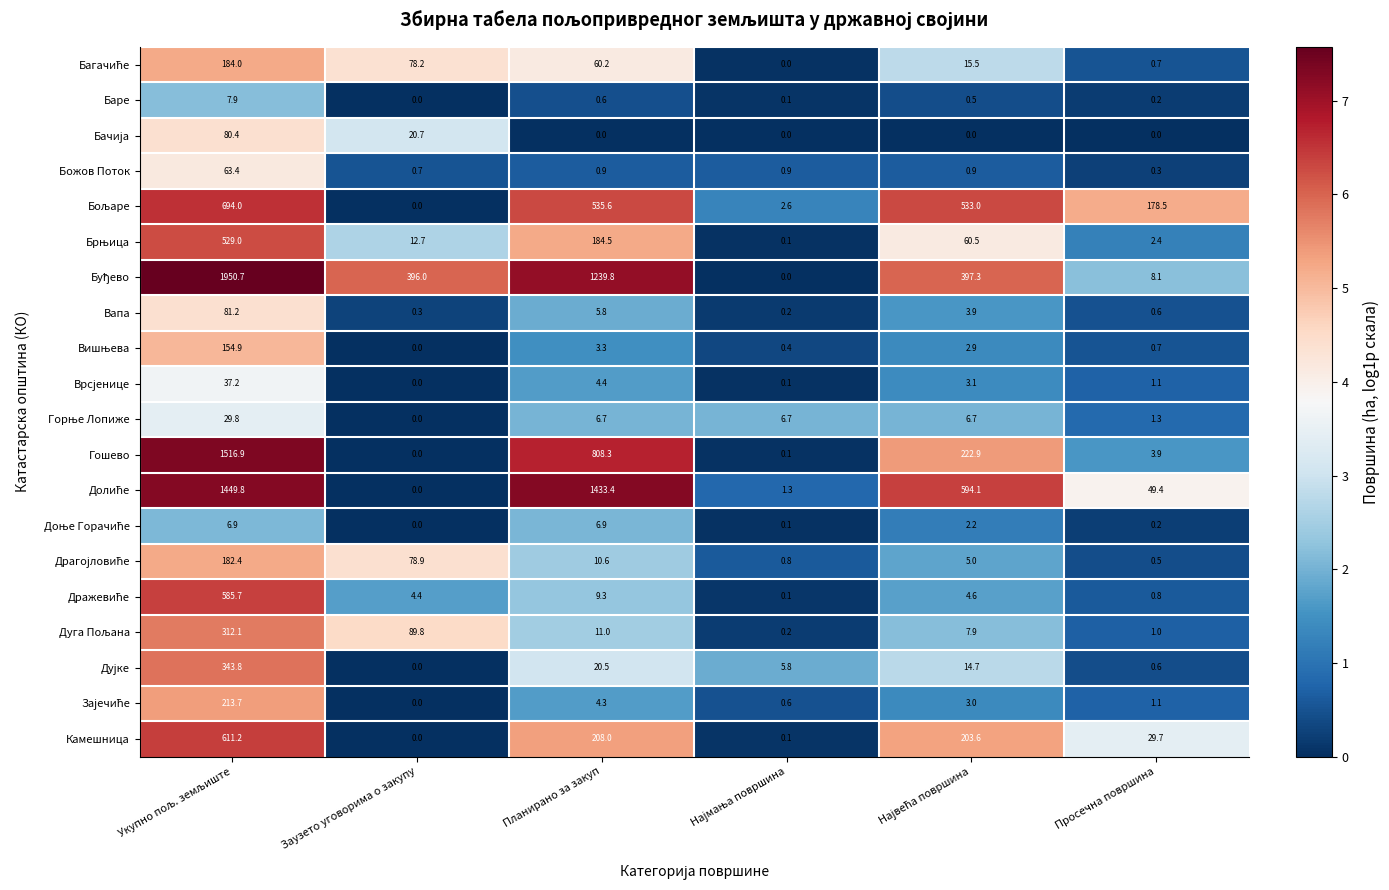

At how many categories does at least one series exceed 53?

5